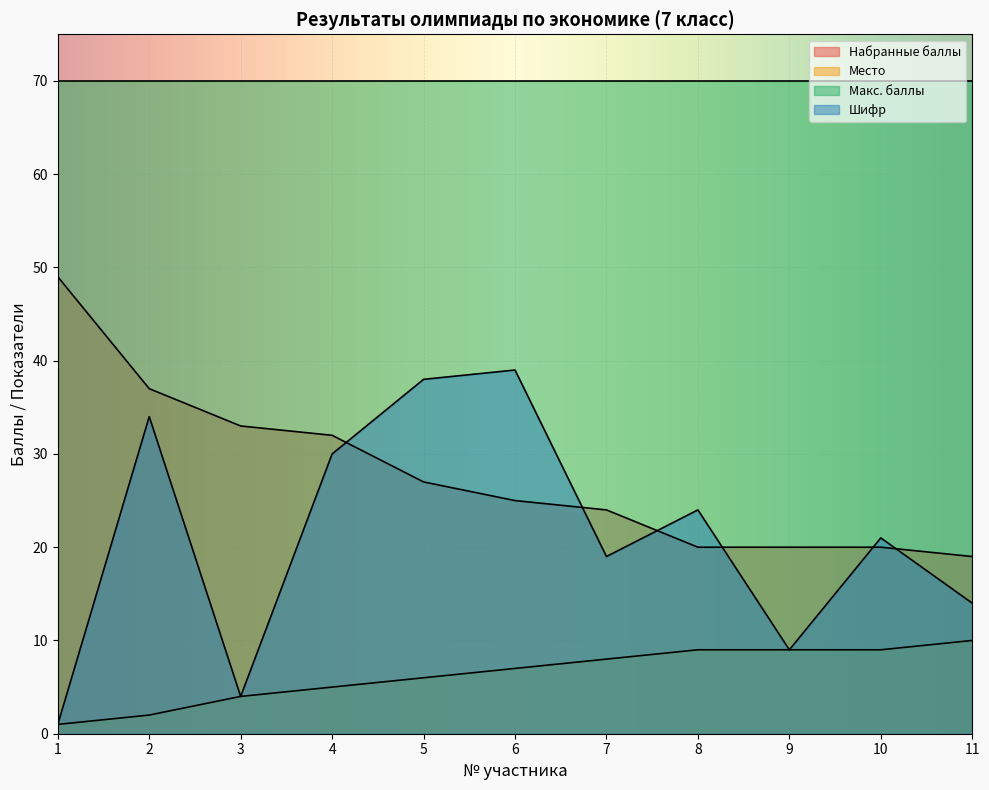

Rank the series at 8 from highest to lowest value.

Макс. баллы, Шифр, Набранные баллы, Место